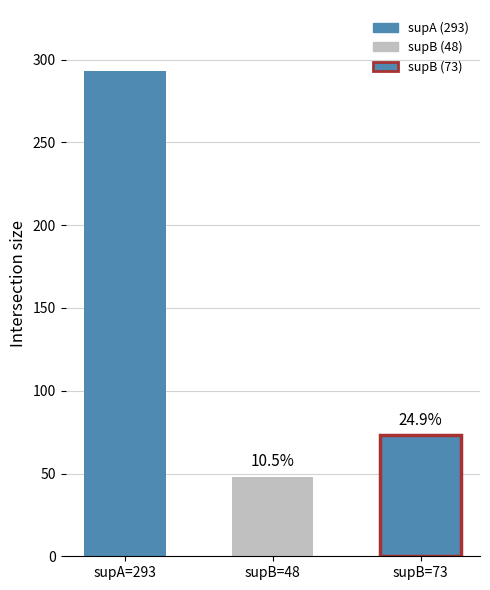

How many bars are there in total?

3